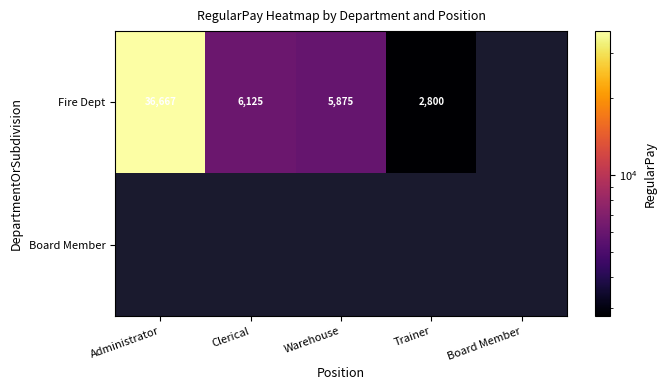

The Fire Dept series shows 3144.4 at Clerical. True or false?

False